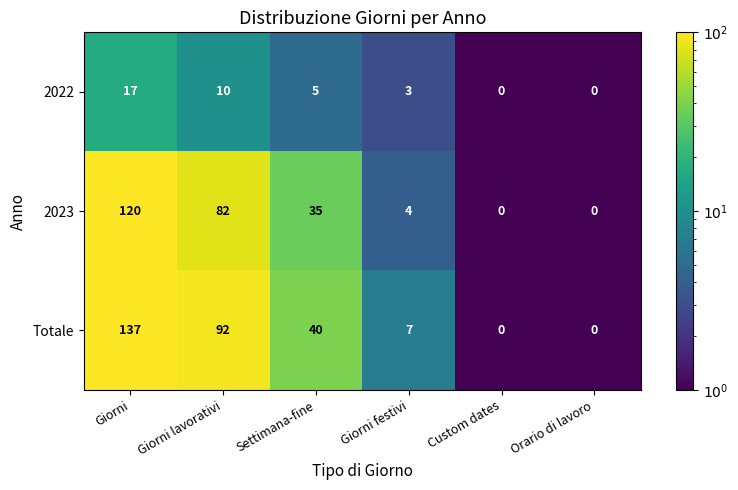

Reading right to left, transcribe all the data shown in this chart.

2022: 0	0	3	5	10	17
2023: 0	0	4	35	82	120
Totale: 0	0	7	40	92	137